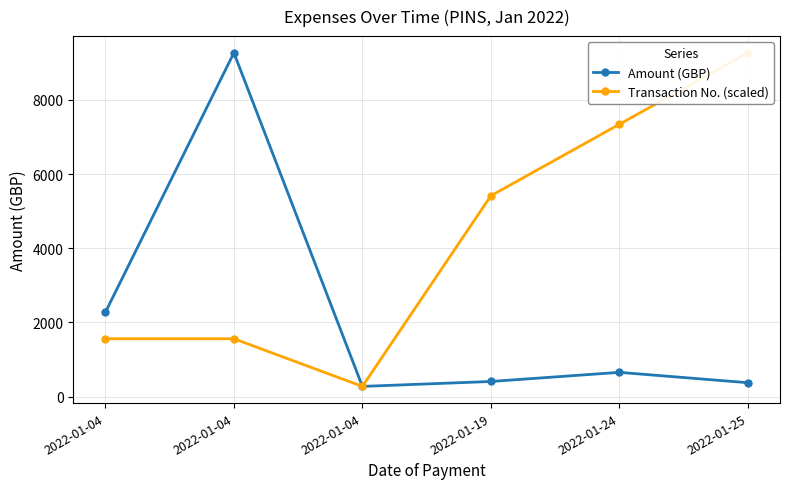

True or false: Transaction No. (scaled) and Amount (GBP) cross at least once.

False